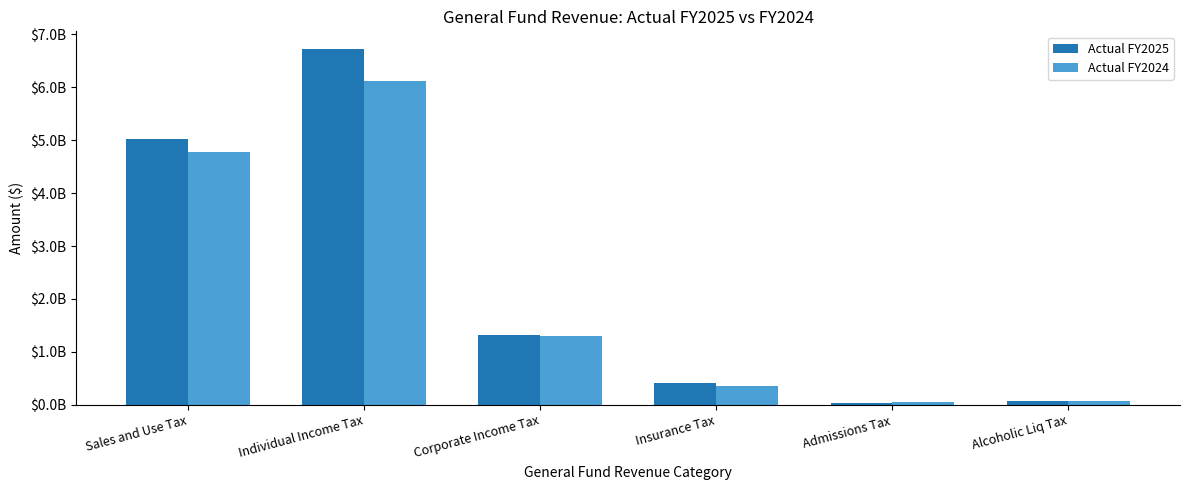

Where is Actual FY2024 nearest to the value 3080102296?

Sales and Use Tax